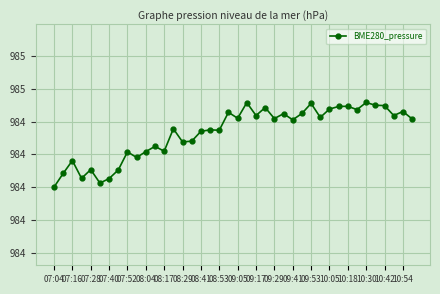

Is this an area chart (filled region under the line)?

No